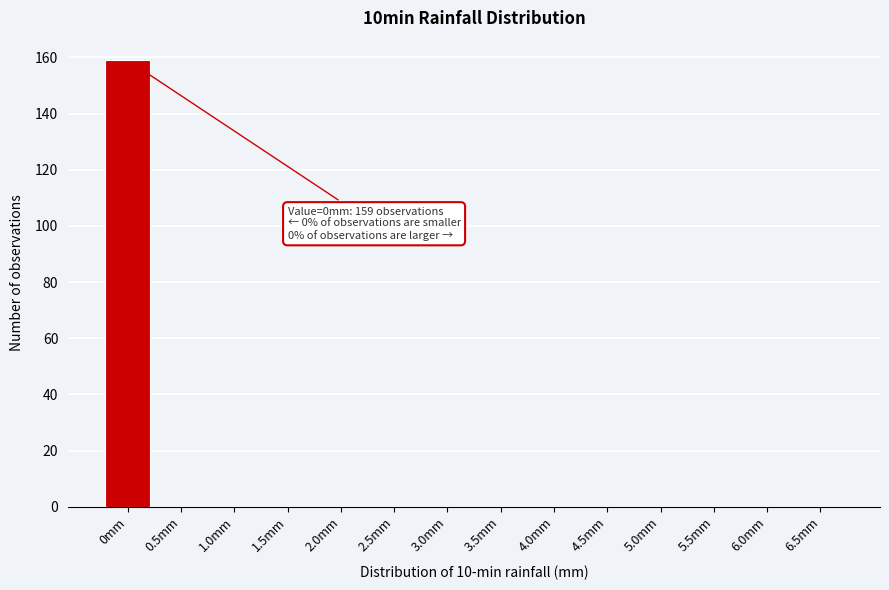

Reading right to left, extract all data points from this chart.

6.5mm=0	6.0mm=0	5.5mm=0	5.0mm=0	4.5mm=0	4.0mm=0	3.5mm=0	3.0mm=0	2.5mm=0	2.0mm=0	1.5mm=0	1.0mm=0	0.5mm=0	0mm=159